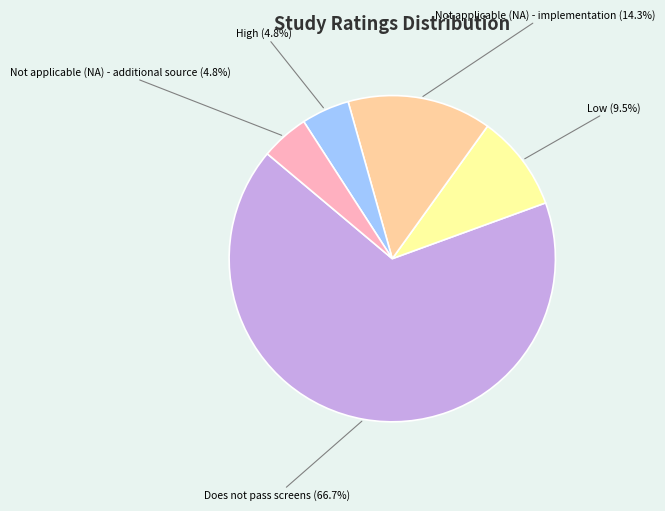

Which has a higher value, Not applicable (NA) - additional source or Does not pass screens?

Does not pass screens